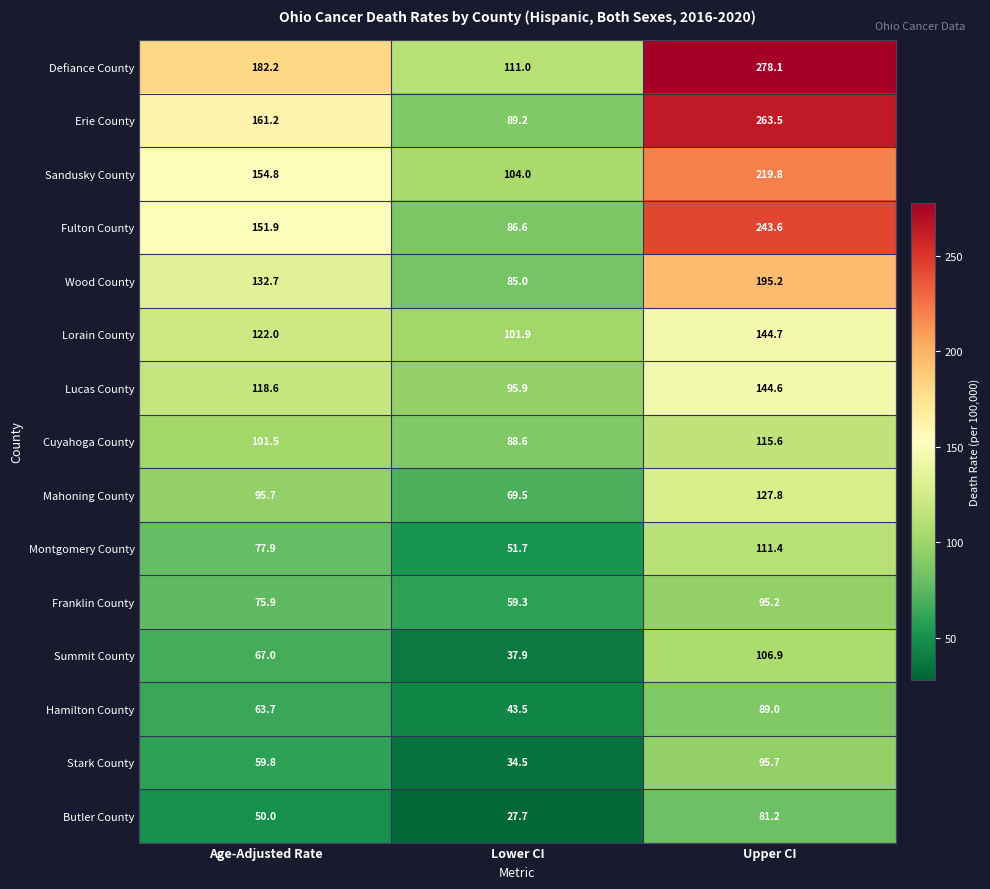

What is the sum of the Cuyahoga County values at Lower CI and Age-Adjusted Rate?

190.1